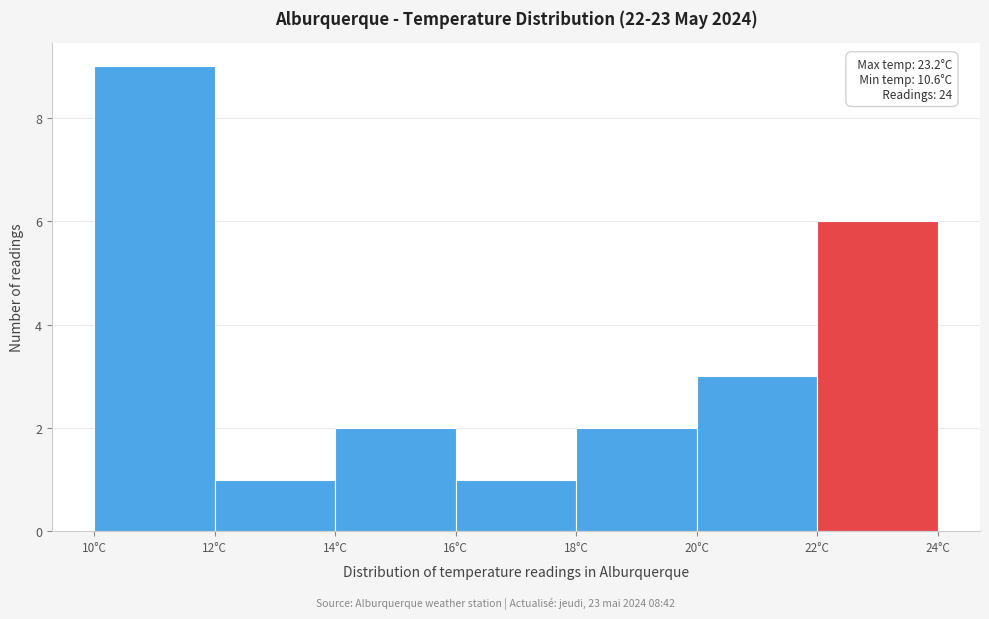

Over which range of the x-axis is the bar tallest?

10 to 12